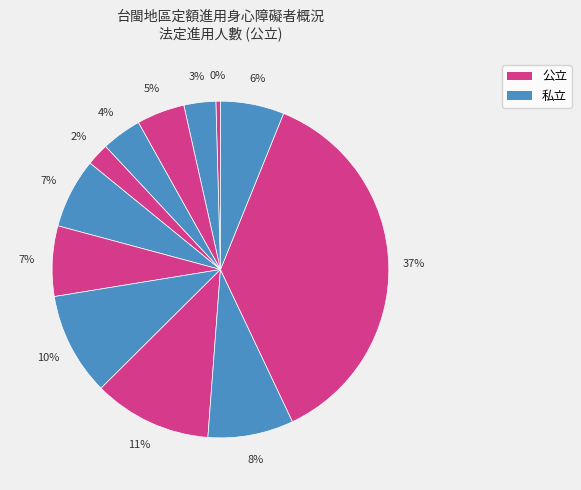

Count the number of slices in the pie.

12